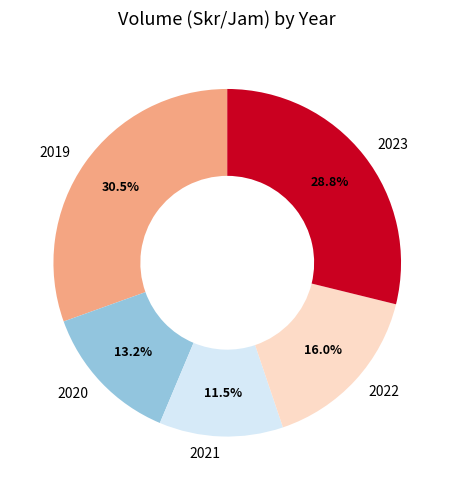

What is the smallest slice in the pie chart?

2021